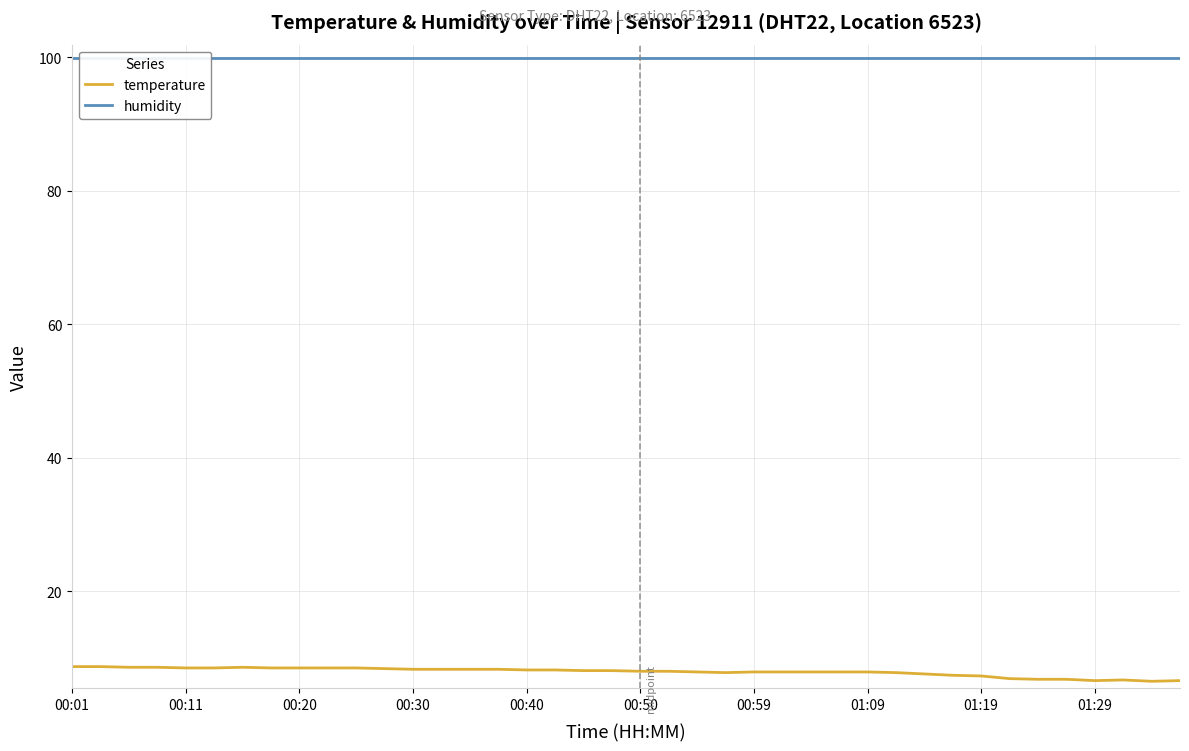

True or false: humidity has more than 1 interior local peaks.

False